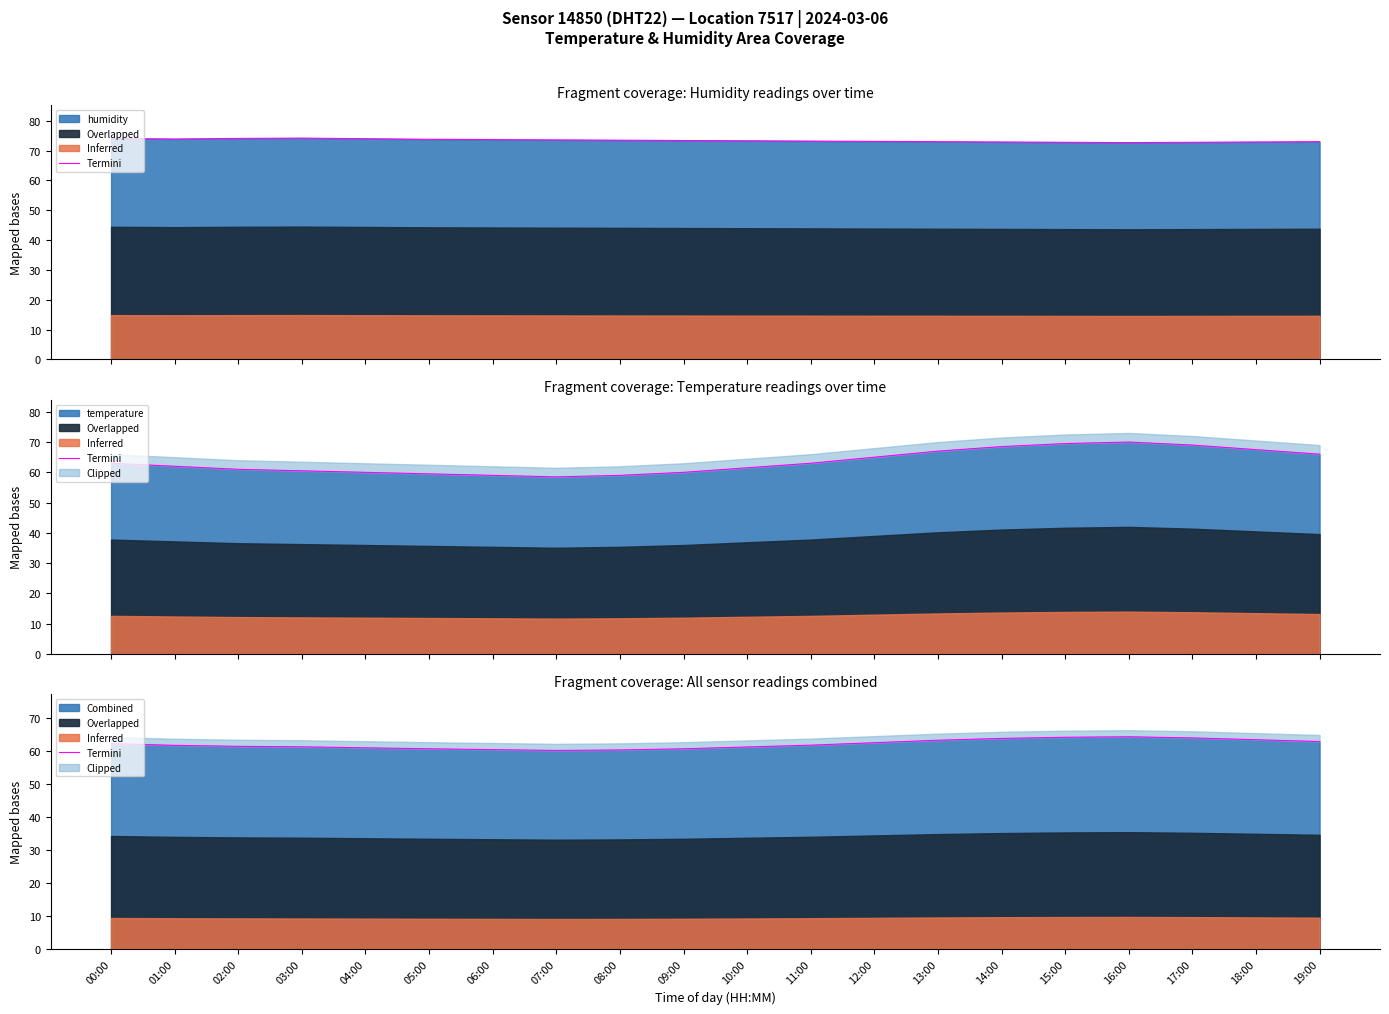

Is it true that the value at 17:00 is 13.5?

False